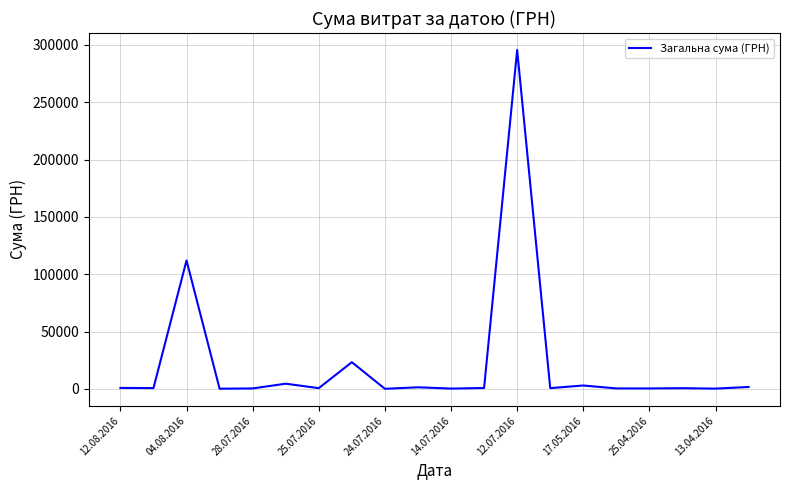

What is the greatest value displayed?

295638.6